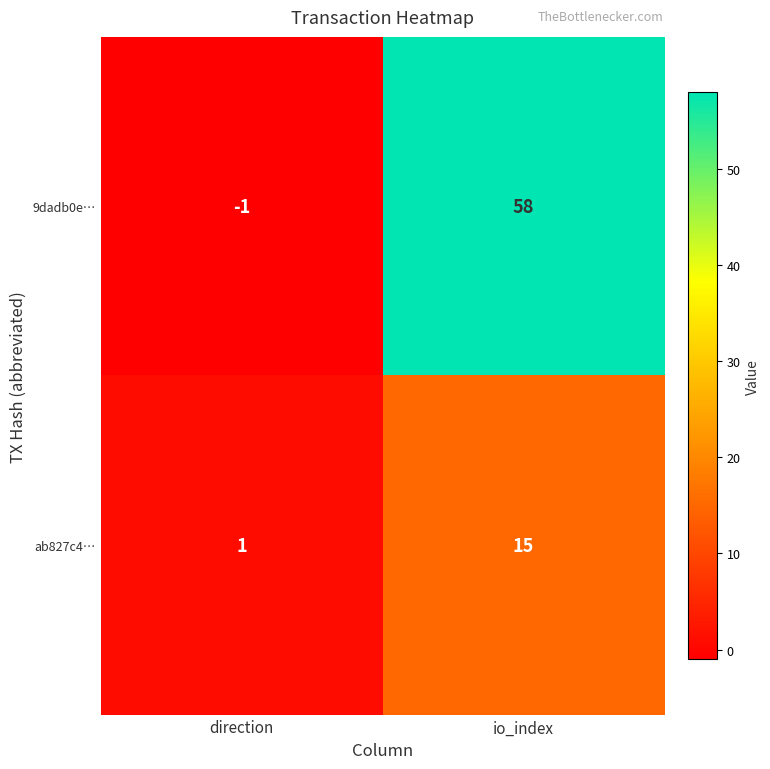

What is the sum of all ab827c4… values?

16